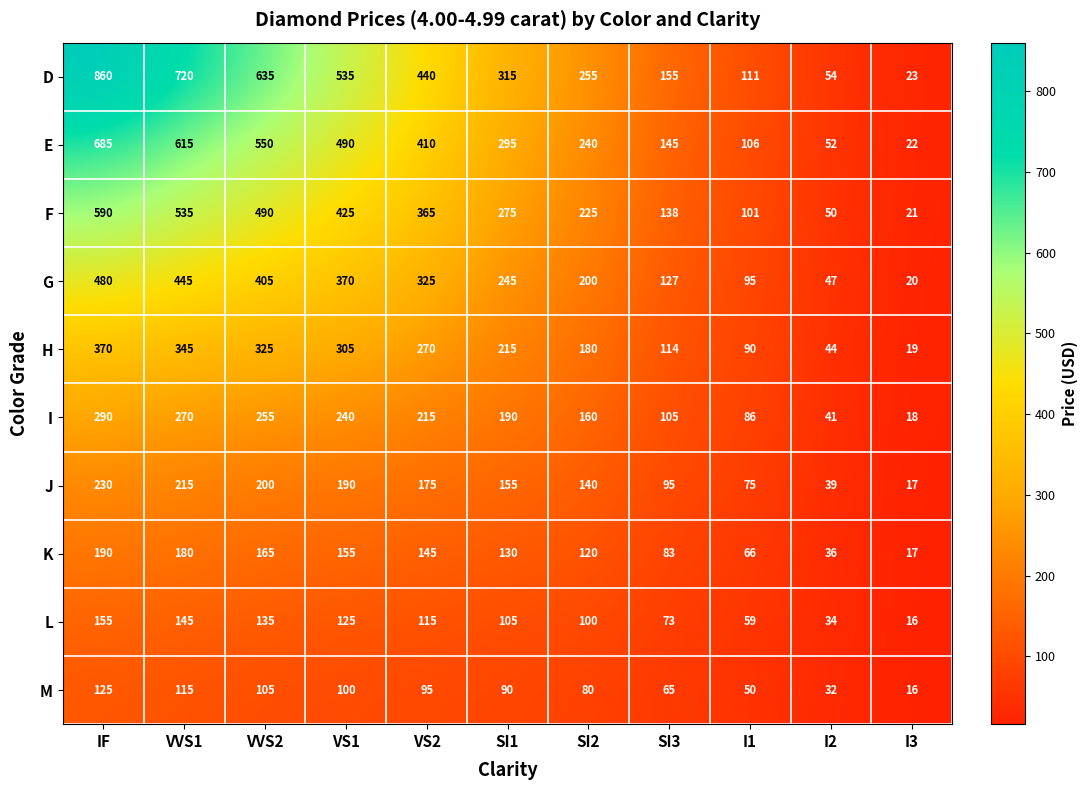

What value does the G series have at SI2, to the nearest 10?

200